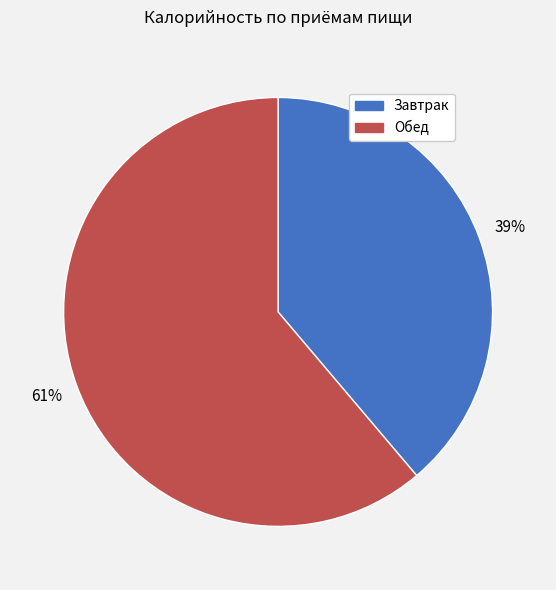

Combined, do Завтрак and Обед account for over 50%?

Yes